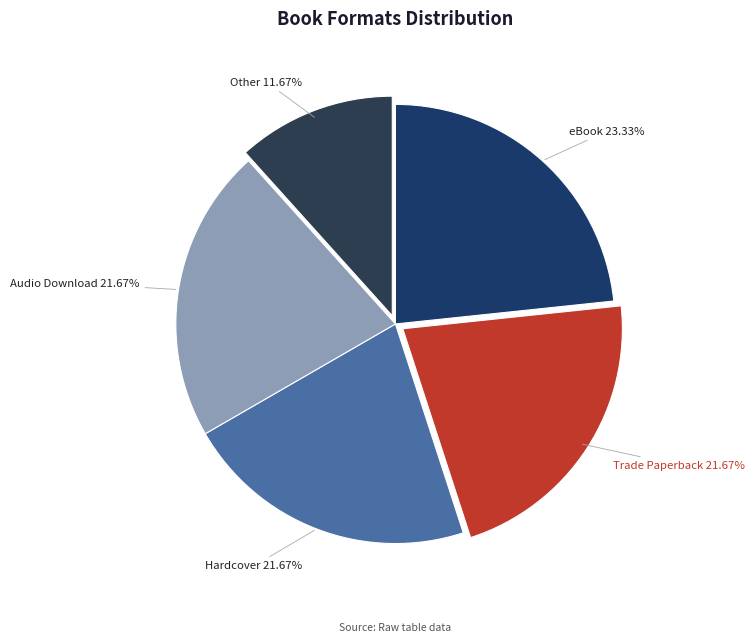

How many slices are in this pie chart?

5